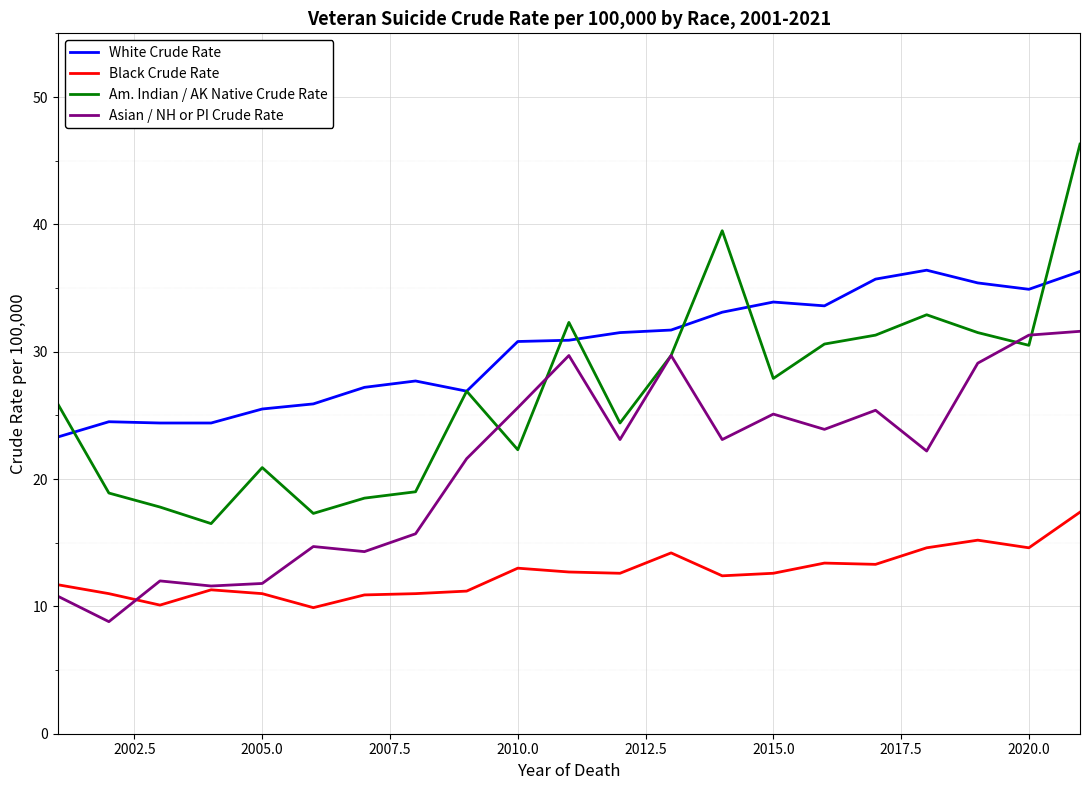

What is the lowest value of the Black Crude Rate series?

9.9